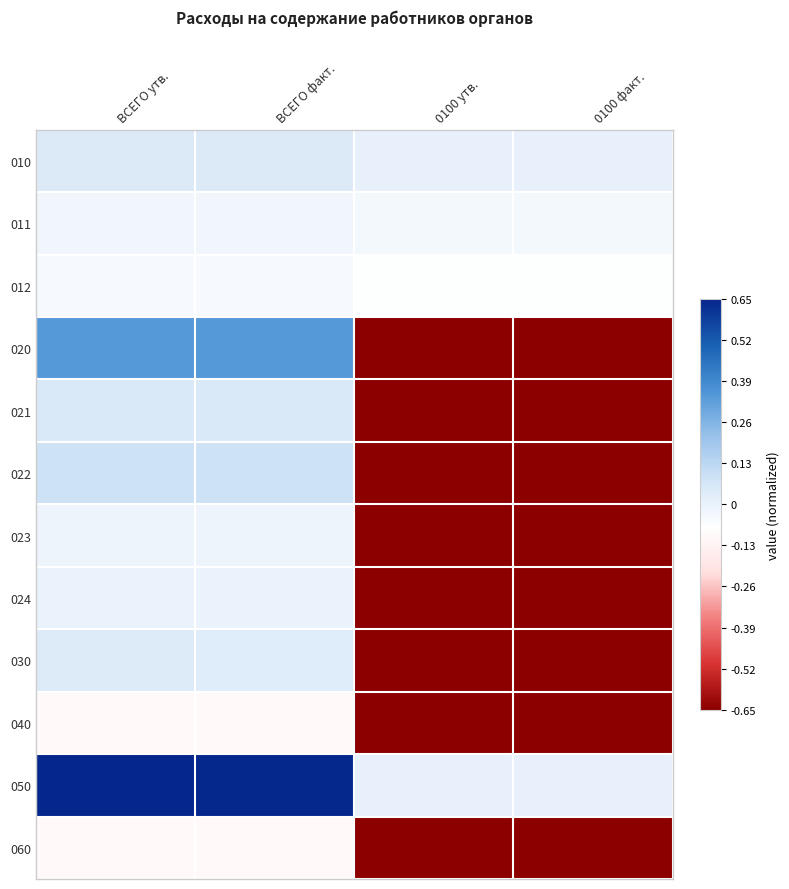

What is the greatest value displayed?

0.7